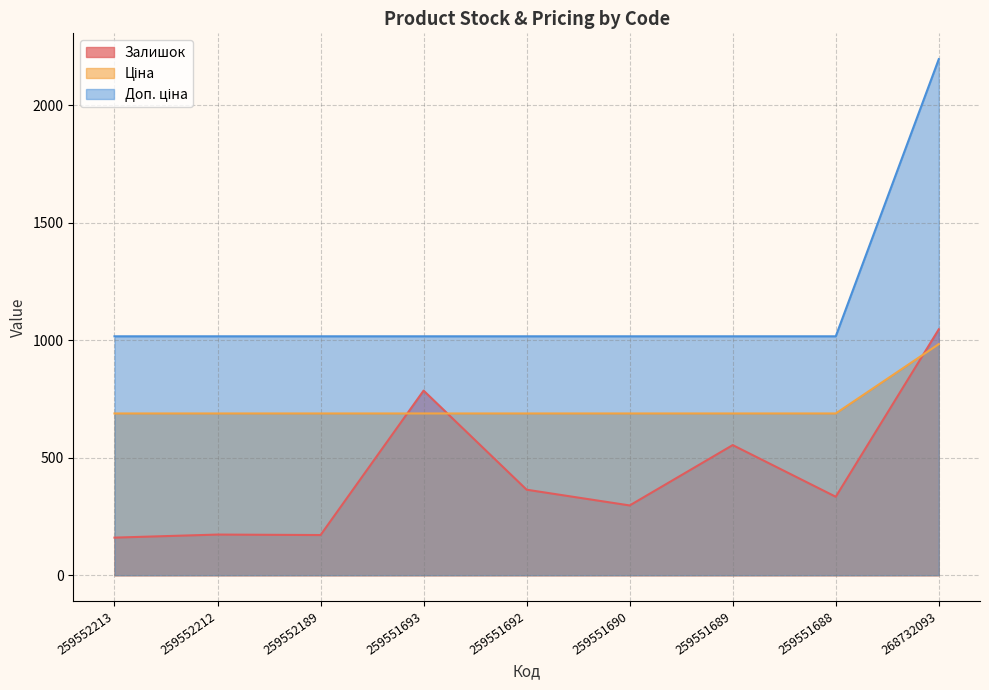

Between 268732093 and 259551689, which is larger?

268732093